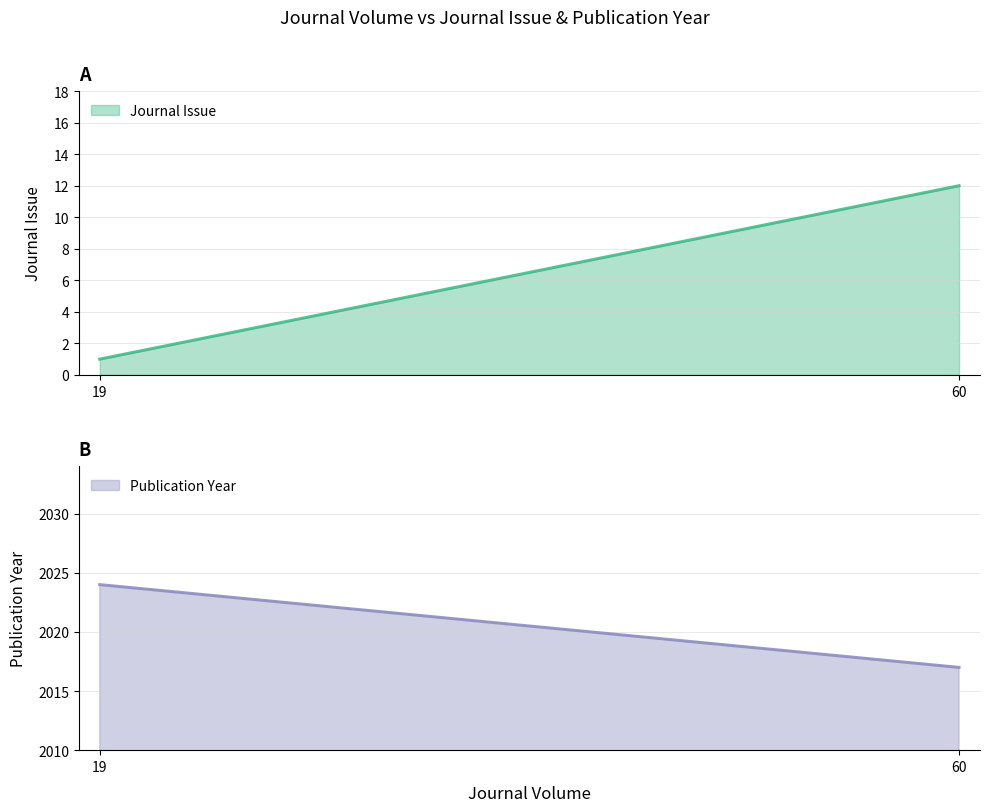

What is the average value of the Journal Issue series?

8